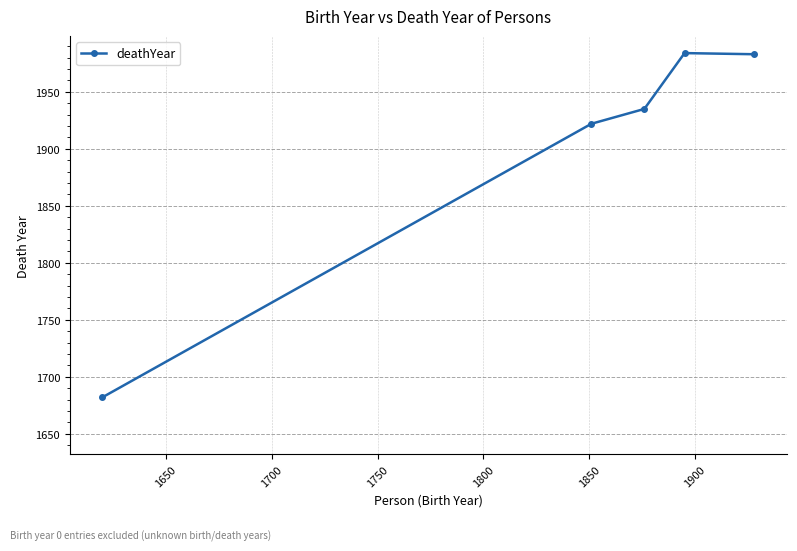

Count the number of data series in this chart.

1